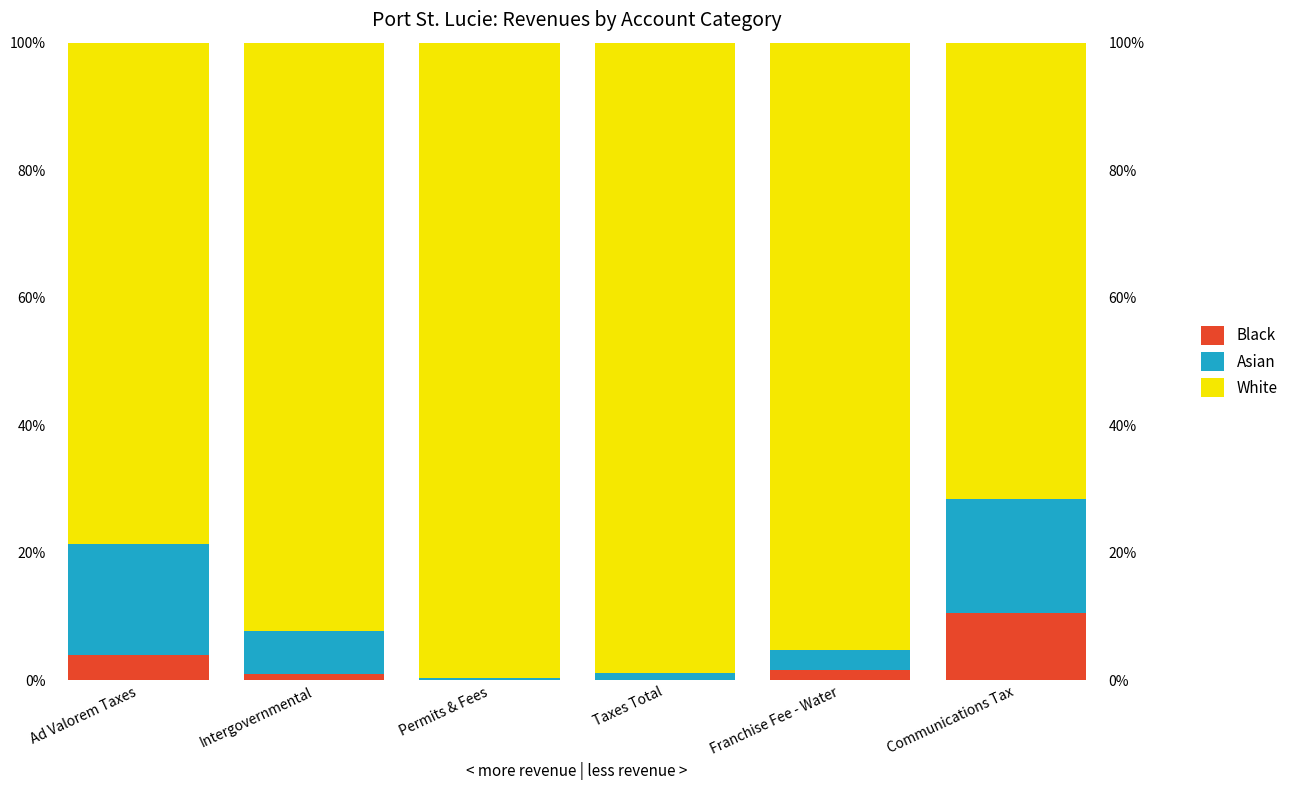

Which category has the highest value in the Asian series?

Communications Tax